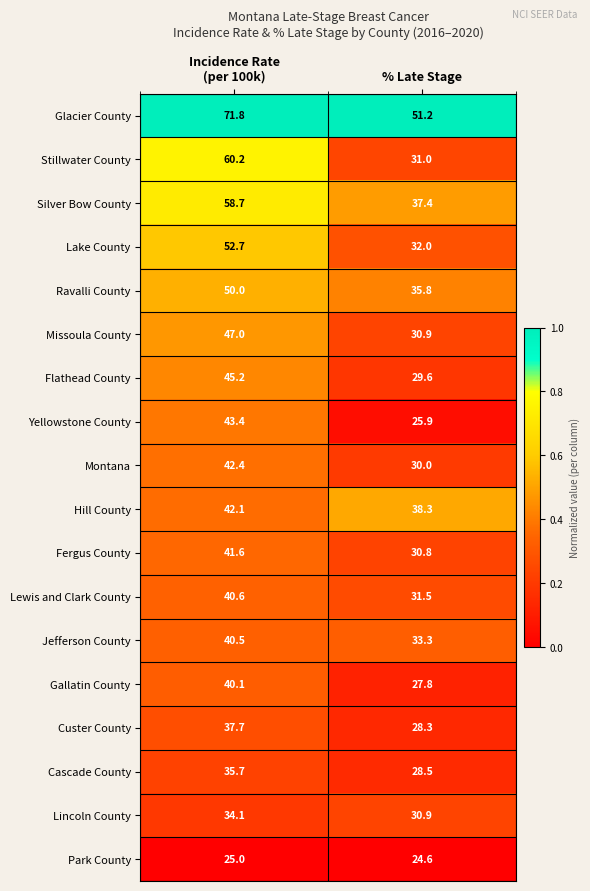

What is the minimum value shown in the chart?

24.6